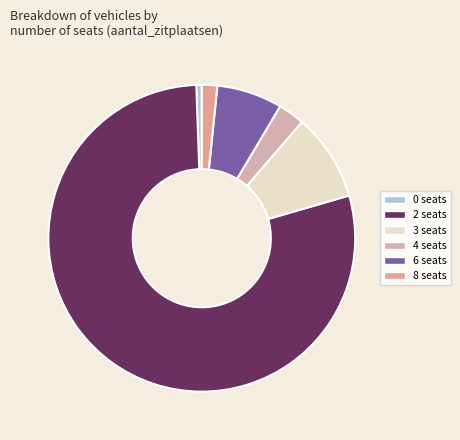

Do 0 seats and 6 seats together represent more than half of the pie?

No